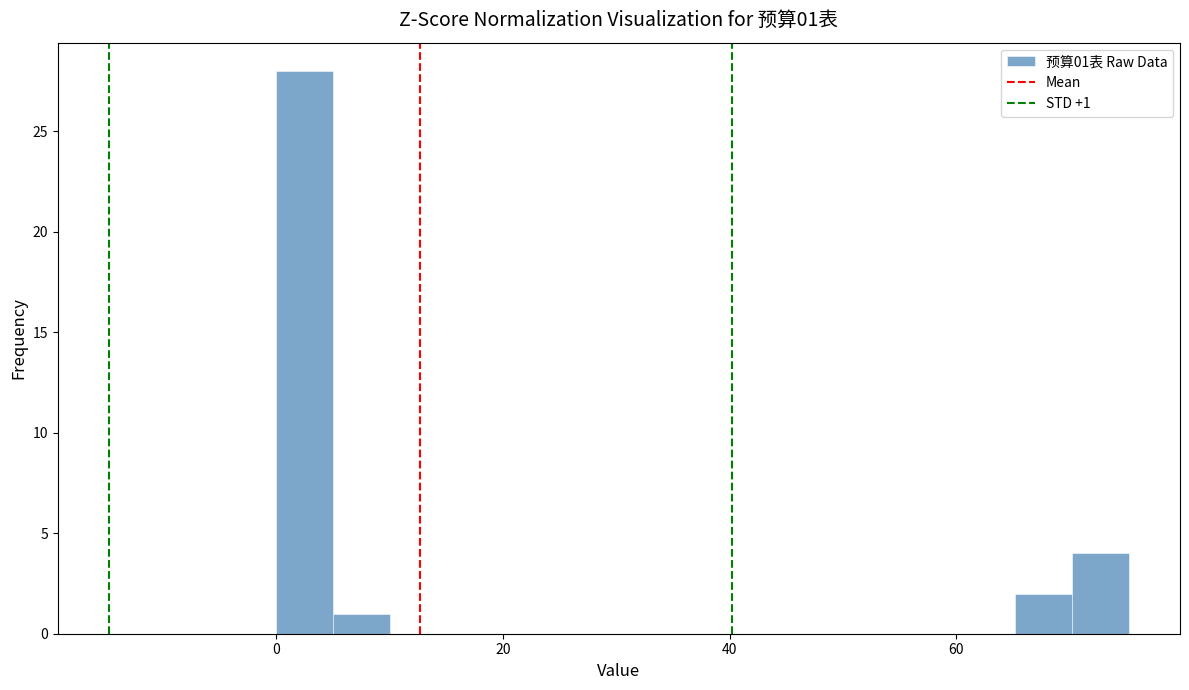

Around what value on the x-axis is the tallest bar? Give the approximate position of its centre, as read against the axis.

2